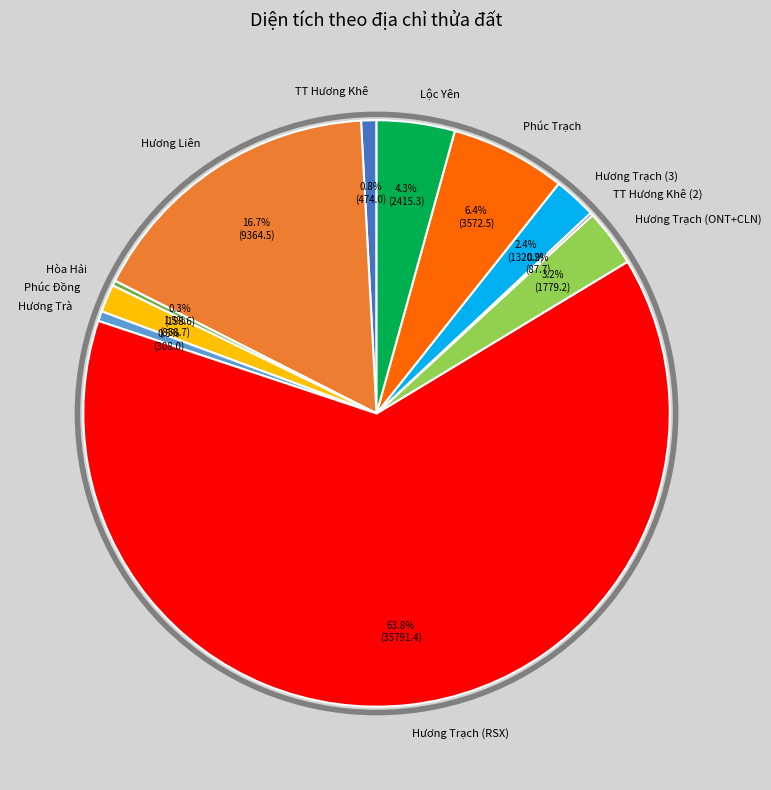

True or false: Hương Liên accounts for 17% of the total.

True